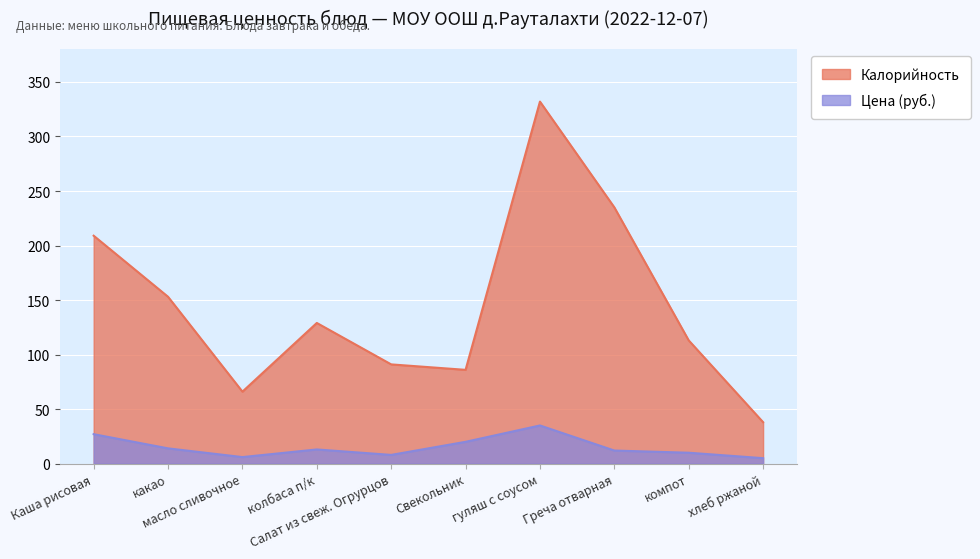

Which series changed the most between Каша рисовая and гуляш с соусом?

Калорийность